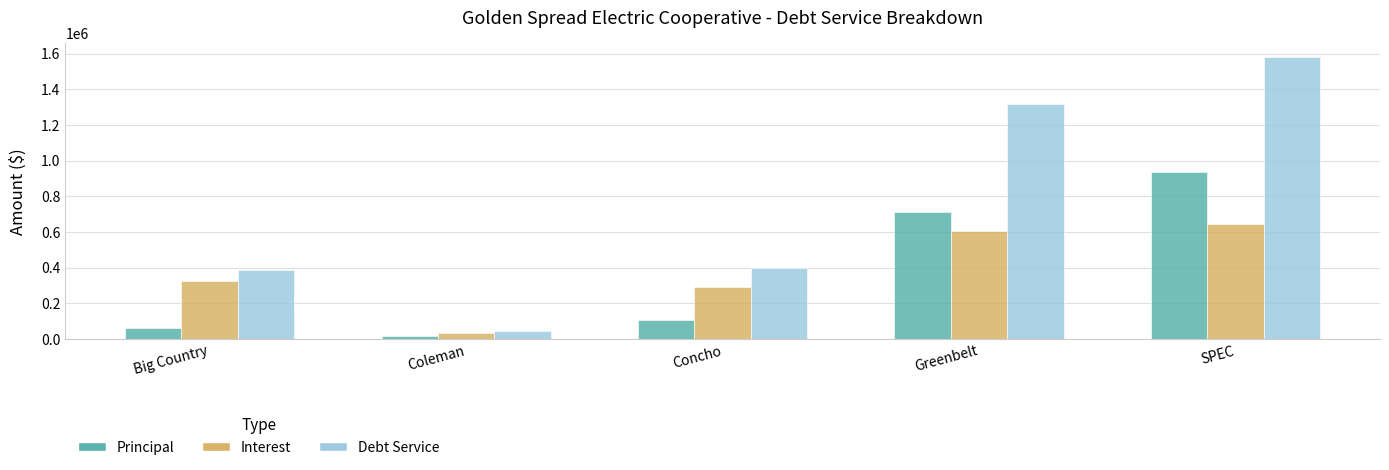

What is the spread (max minus min) of values at Greenbelt?

710471.7